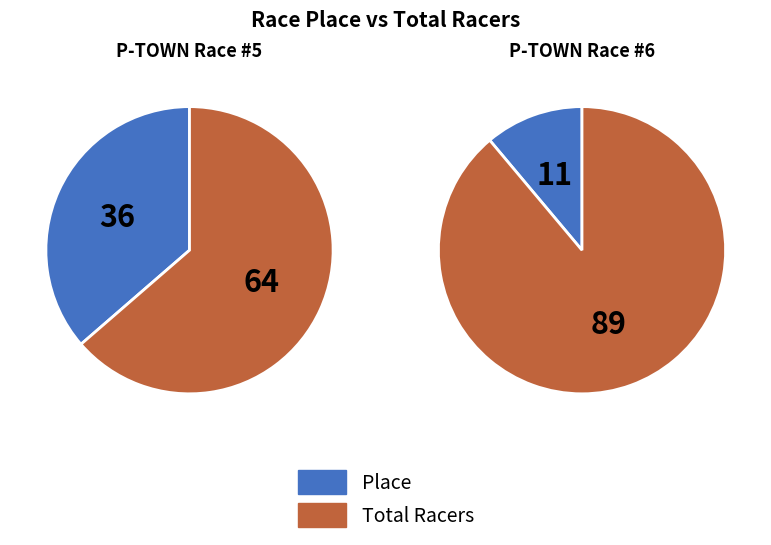

Is Total Racers the majority of the pie?

Yes